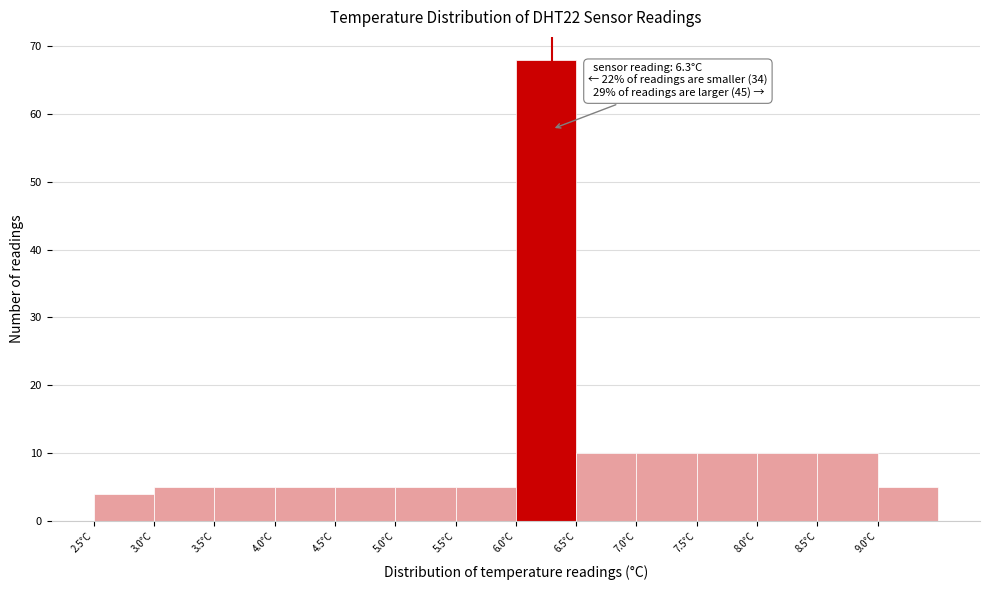

Over which range of the x-axis is the bar tallest?

6.0 to 6.5